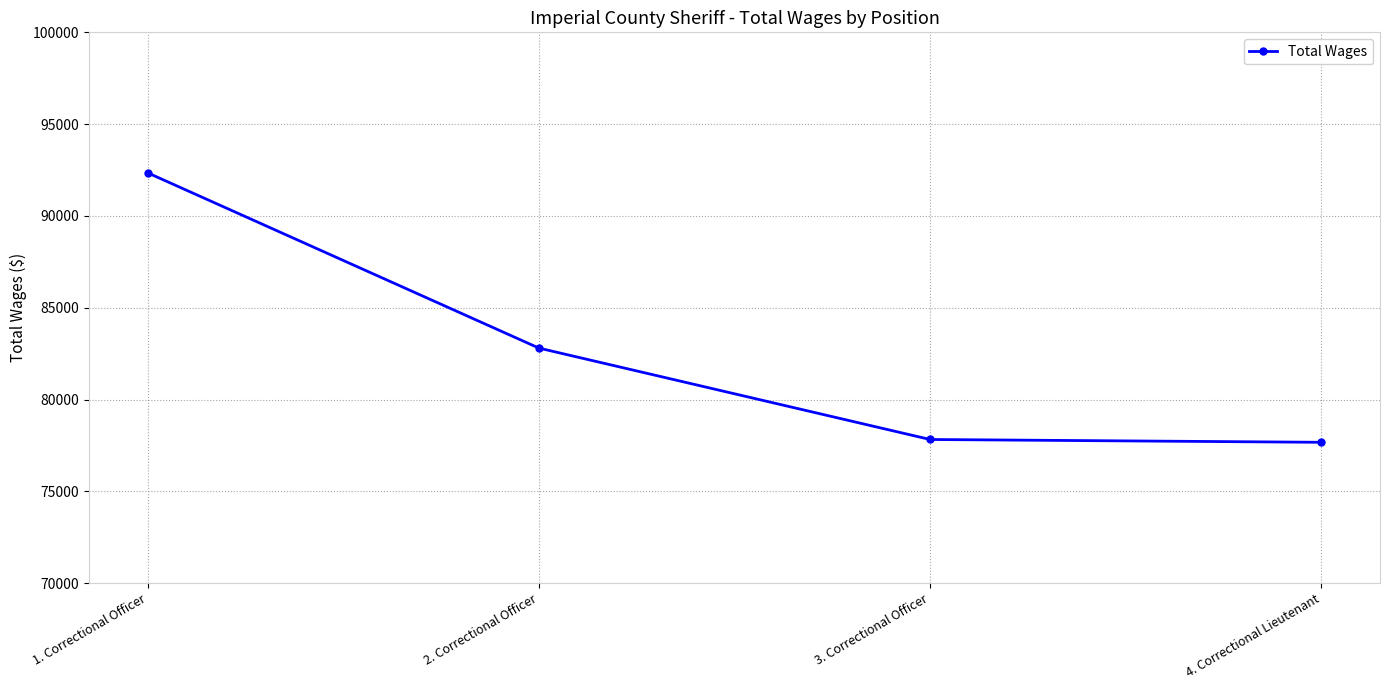

How many values are below 82807?

2